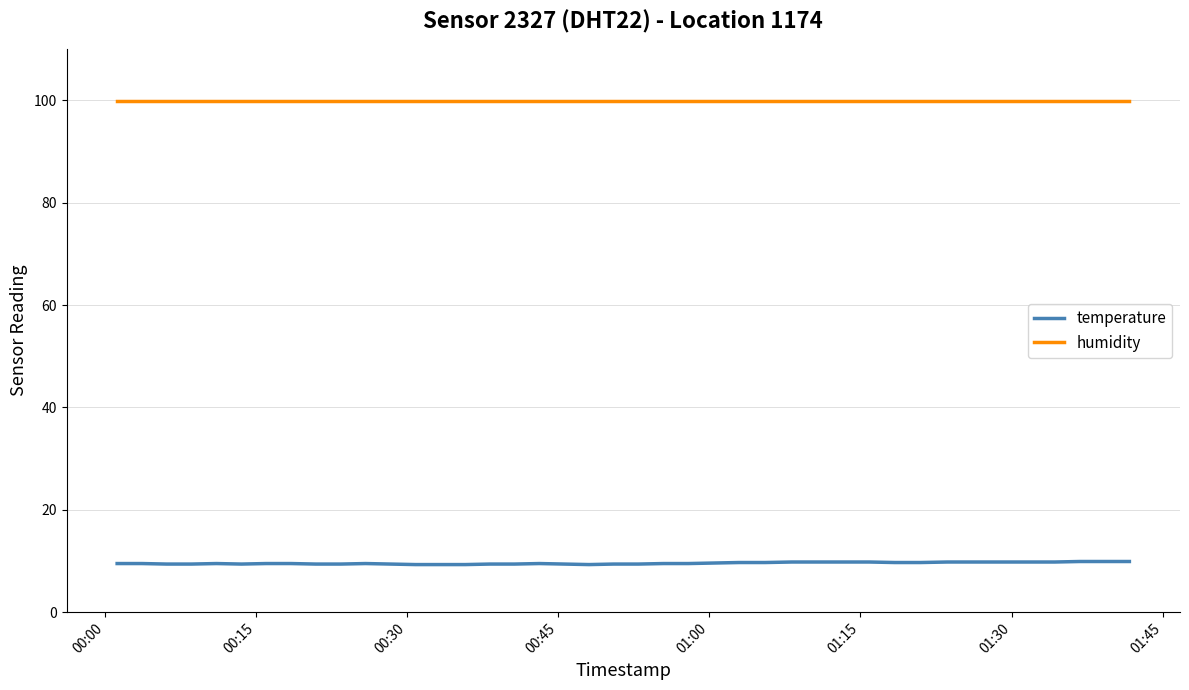

True or false: temperature and humidity intersect in this chart.

False